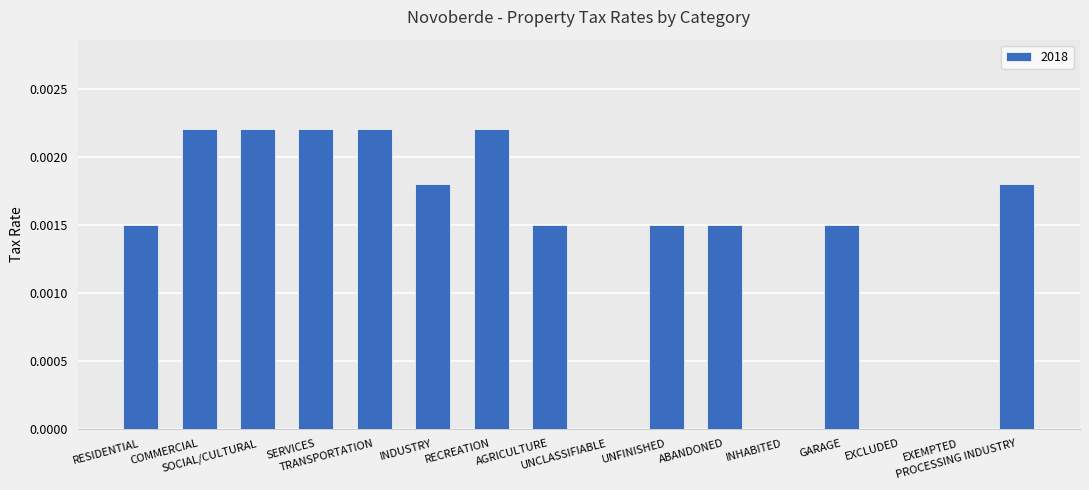

What is the label of the 14th bar from the left?

EXCLUDED